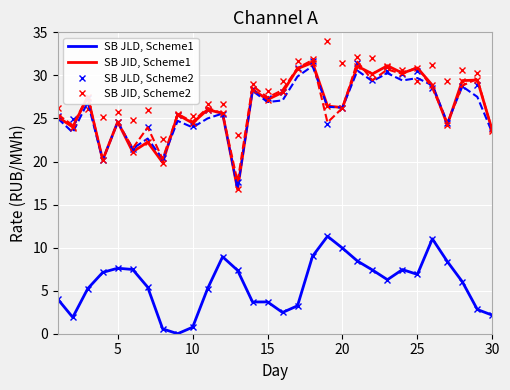

Reading left to right, what are all the values shown in this chart?

SB JLD, Scheme1: 4.0	1.9	5.2	7.1	7.6	7.5	5.4	0.6	0.0	0.8	5.2	8.9	7.4	3.7	3.7	2.5	3.2	9.0	11.3	9.9	8.4	7.4	6.3	7.4	6.9	11.0	8.4	6.0	2.8	2.2
SB JID, Scheme1: 25.2	24.0	27.5	20.2	24.6	21.1	22.3	19.9	25.4	24.5	26.0	25.6	16.8	28.4	27.2	28.0	30.8	31.5	26.4	26.3	31.1	30.2	31.1	30.3	30.9	28.9	24.3	29.4	29.5	23.6
SB JLD, Scheme2: 25.3	24.9	27.4	20.2	24.6	21.5	24.0	20.5	25.4	24.2	25.9	25.5	17.6	28.4	27.3	28.0	30.8	31.6	24.4	26.3	31.4	29.5	30.5	30.1	30.5	28.5	24.5	28.7	28.9	23.9
SB JID, Scheme2: 26.2	23.9	26.1	25.2	25.7	24.8	26.0	22.6	25.5	25.3	26.7	26.7	23.1	29.0	28.2	29.4	31.7	31.9	34.0	31.4	32.1	32.1	31.0	30.7	29.4	31.2	29.4	30.6	30.3	23.8
col_11: 25.0	23.4	26.9	20.2	24.6	21.5	22.7	20.3	24.7	24.0	25.0	25.6	16.8	28.2	26.9	27.1	29.9	31.1	26.4	26.3	30.5	29.3	30.3	29.4	29.7	28.8	24.5	28.7	27.5	23.3
col_12: 25.5	24.2	27.6	20.2	24.6	21.5	24.0	20.3	25.5	24.6	26.2	25.6	17.6	28.8	27.4	28.3	30.9	31.8	24.5	26.2	31.6	29.4	30.7	30.2	31.0	28.5	24.5	28.8	29.6	23.5